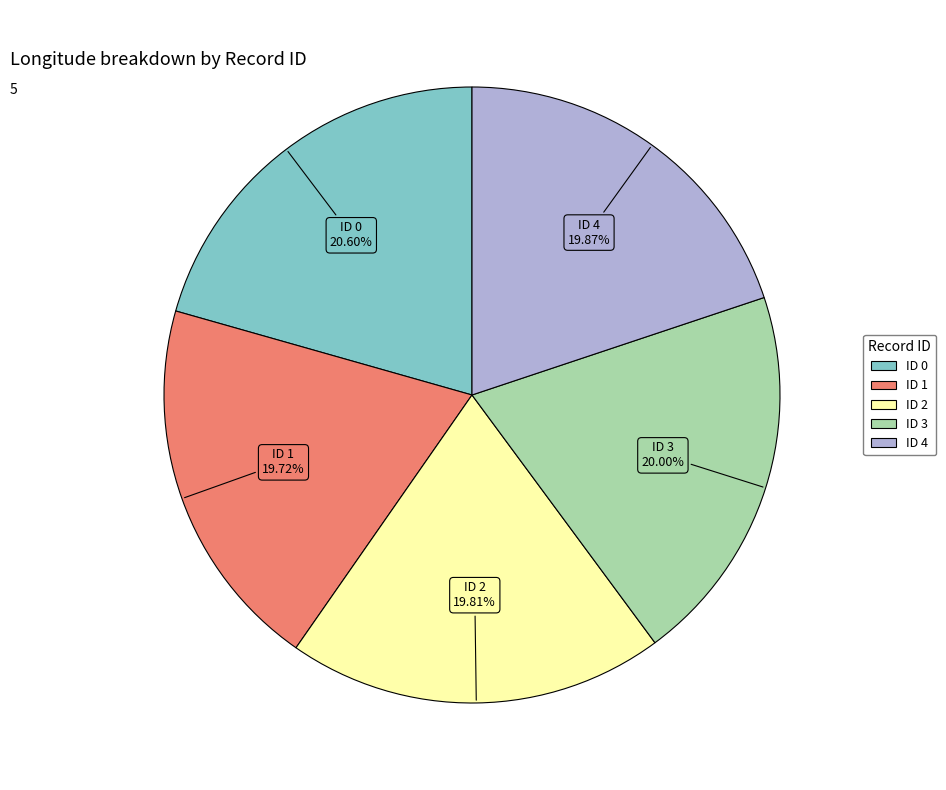

What is the largest slice in the pie chart?

ID 0